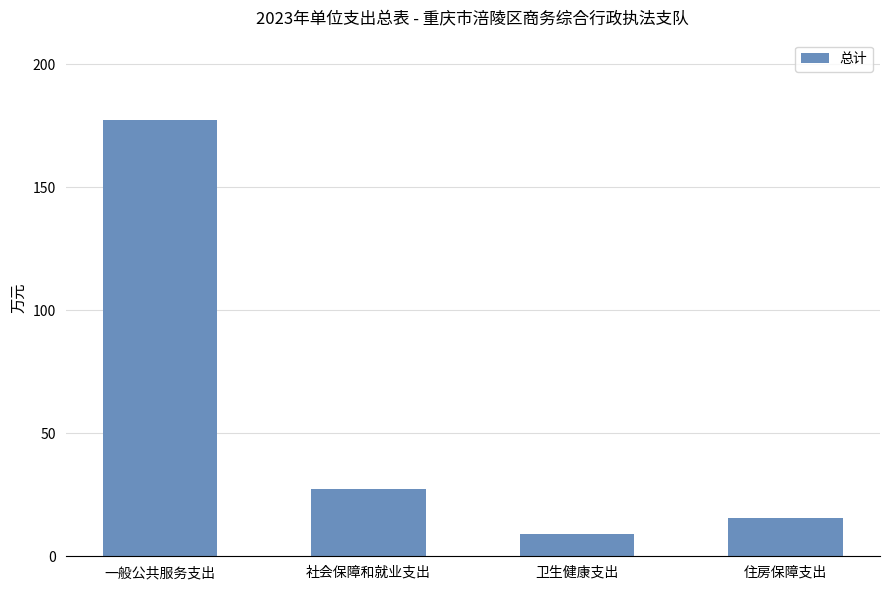

Reading left to right, what are all the values shown in this chart?

177.4	27.6	9.2	15.7